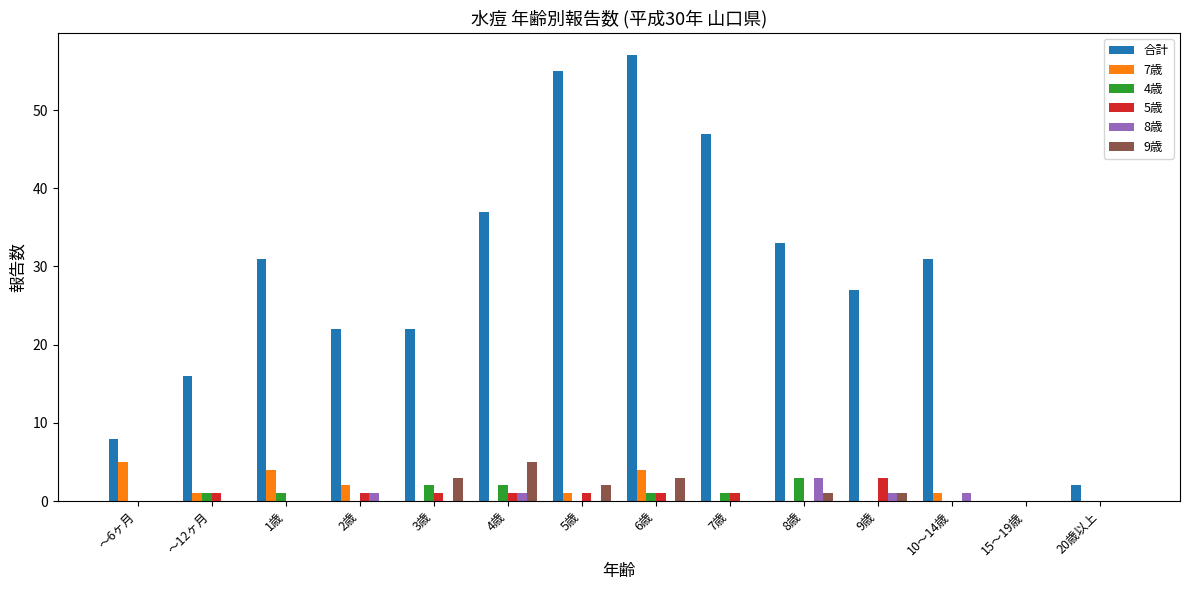

Is it true that 合計 equals 51 at 10～14歳?

False